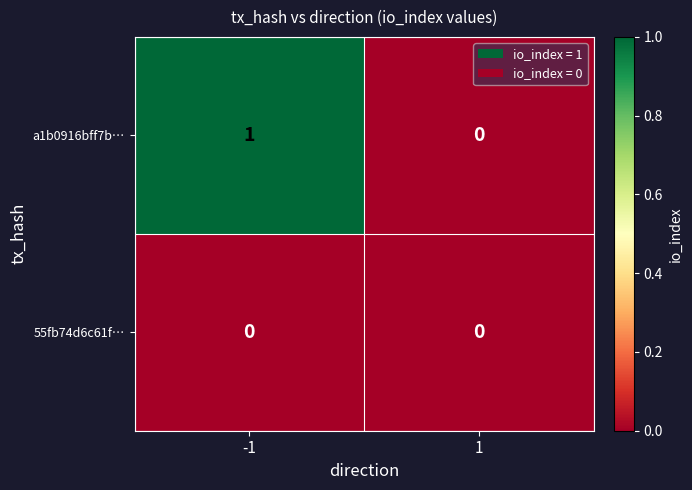

The value of a1b0916bff7b… at 1 is 0. True or false?

True